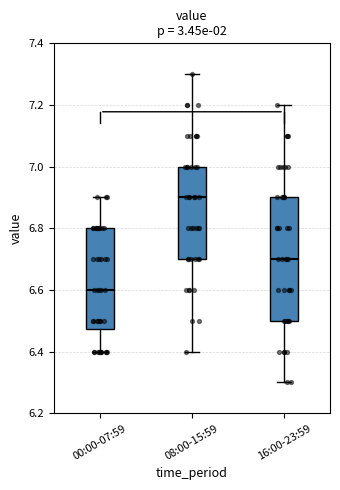

Where does the lower whisker of the box for 08:00-15:59 end on the y-axis? The values are not printed on the chart, so give them approximately, as read against the axis.

6.40